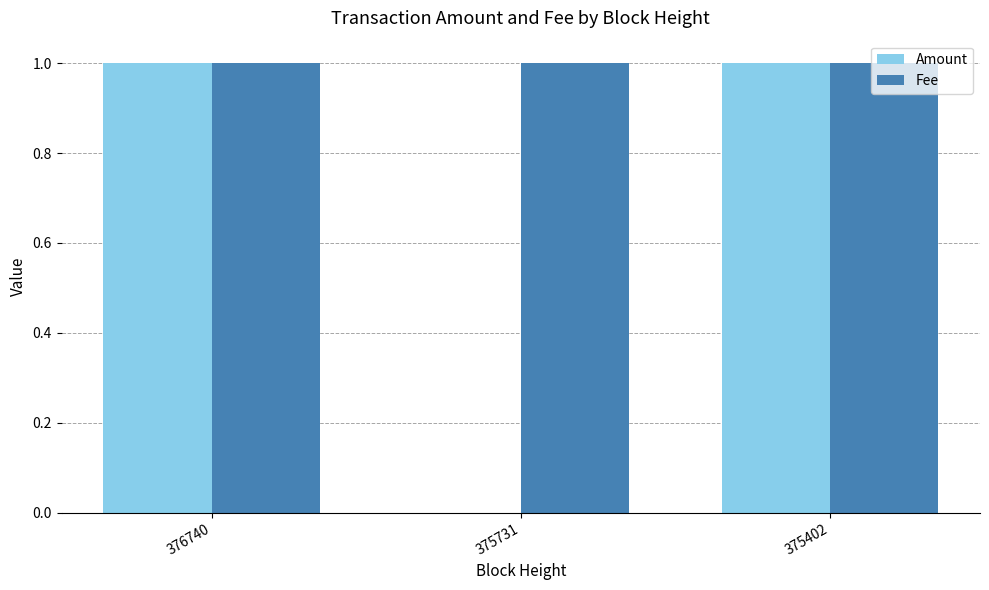

Is it true that Fee equals 1 at 375731?

True